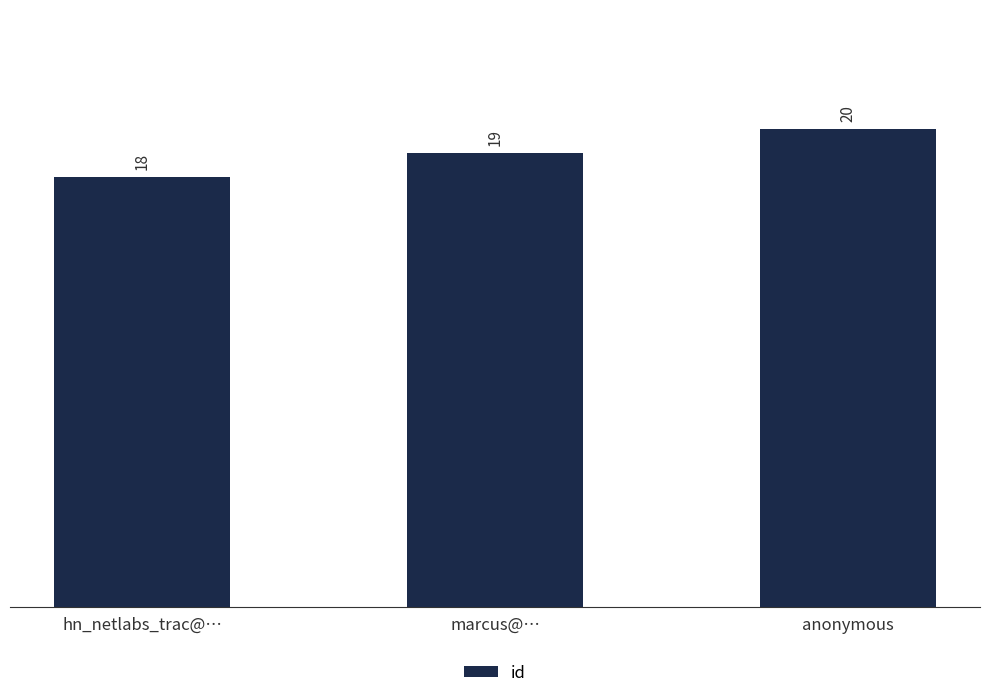

What is the approximate value at marcus@…?

19